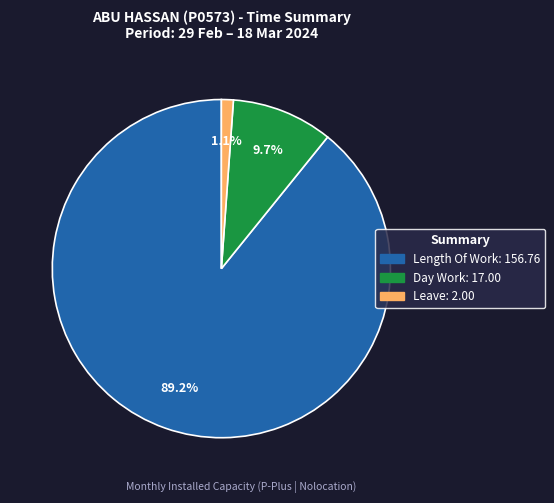

Does any single category account for the majority?

Yes